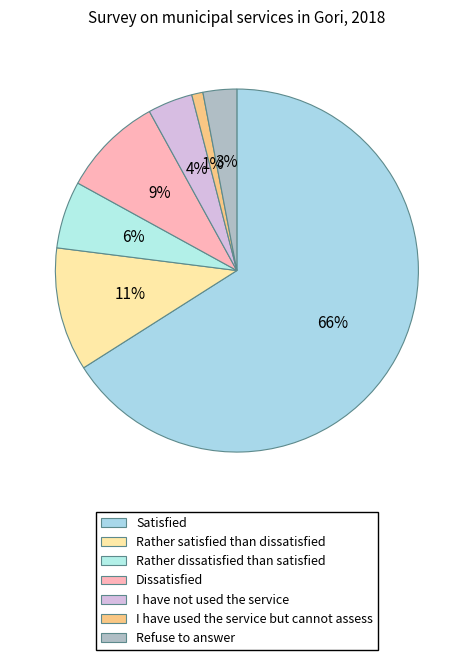

Rank the categories by value from lowest to highest.

I have used the service but cannot assess, Refuse to answer, I have not used the service, Rather dissatisfied than satisfied, Dissatisfied, Rather satisfied than dissatisfied, Satisfied